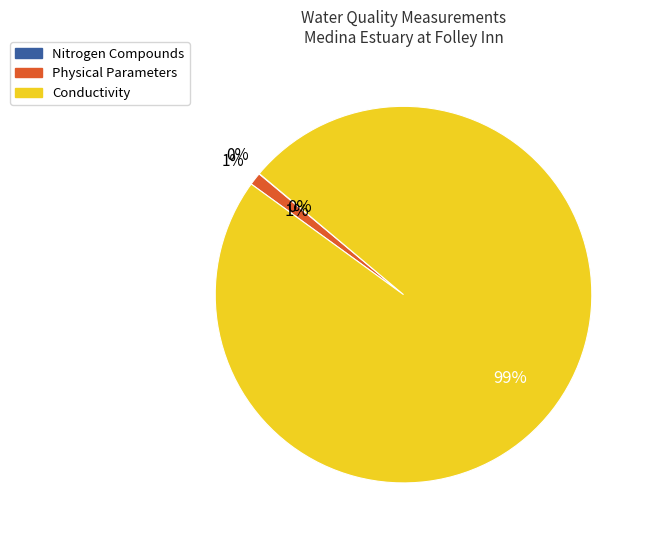

True or false: O Diss %sat accounts for 8% of the total.

False